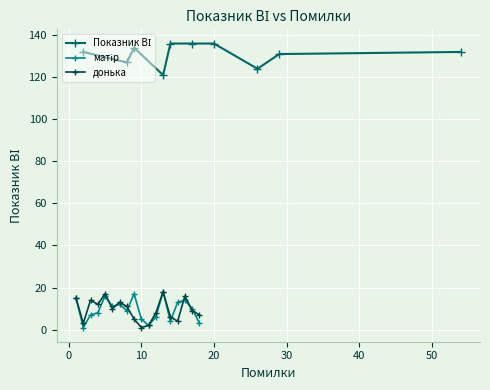

What is the sum of all донька values?

171